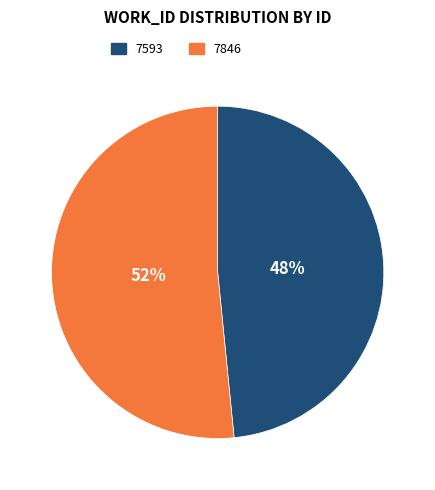

The 7846 slice represents 45% of the pie. True or false?

False